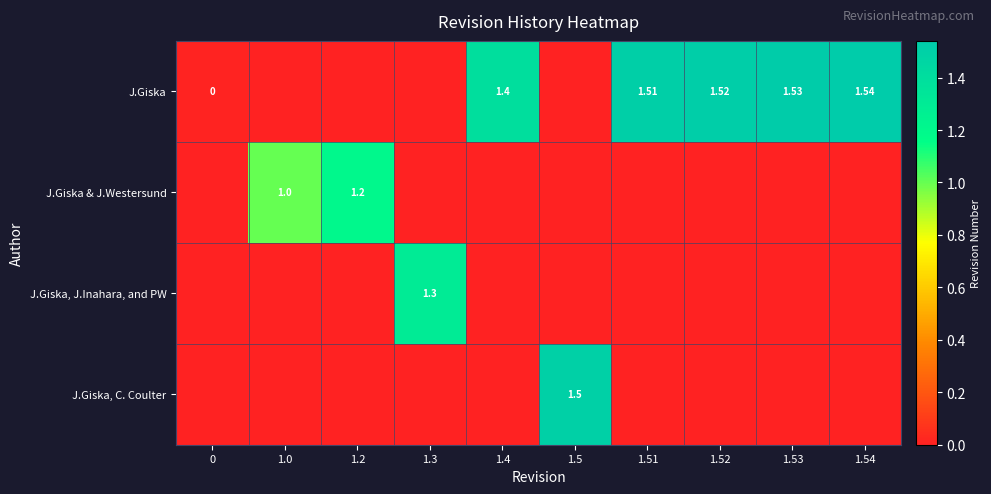

At which label does J.Giska & J.Westersund reach its peak?

1.2